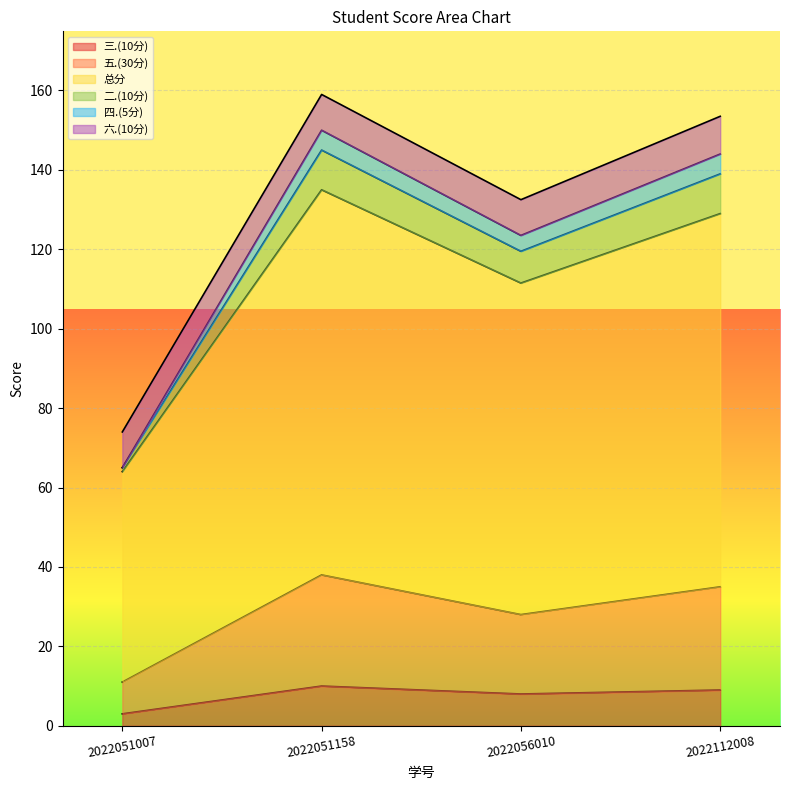

What is the value of the 四.(5分) point at the 3rd from the left?

119.5